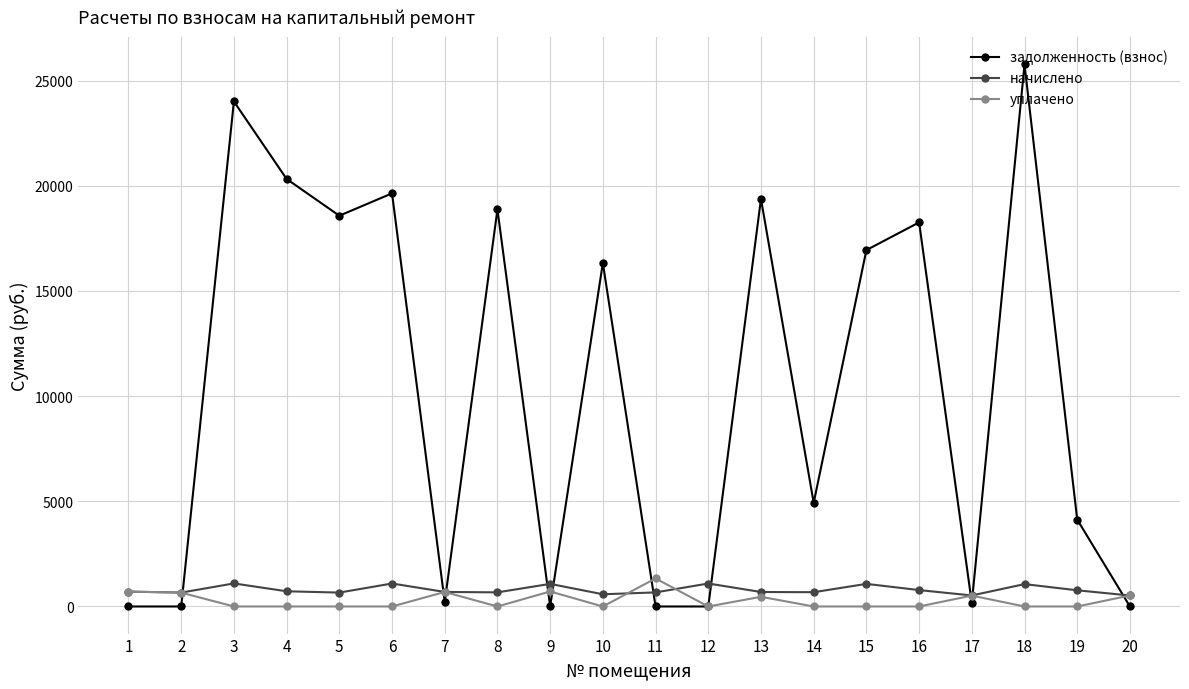

What is the highest value of the начислено series?

1095.8